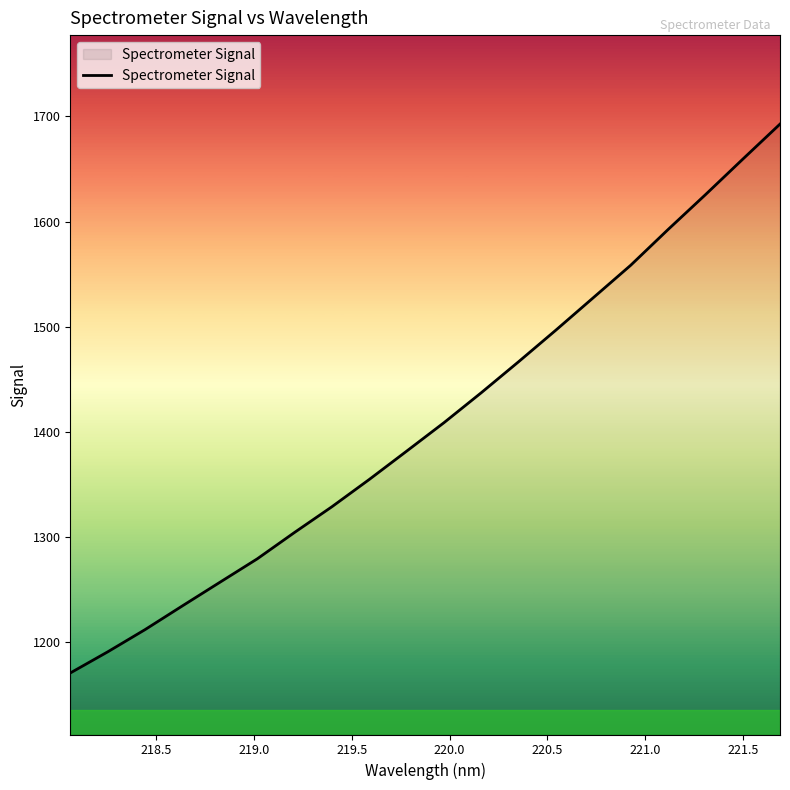

What is the minimum value shown in the chart?

1170.5